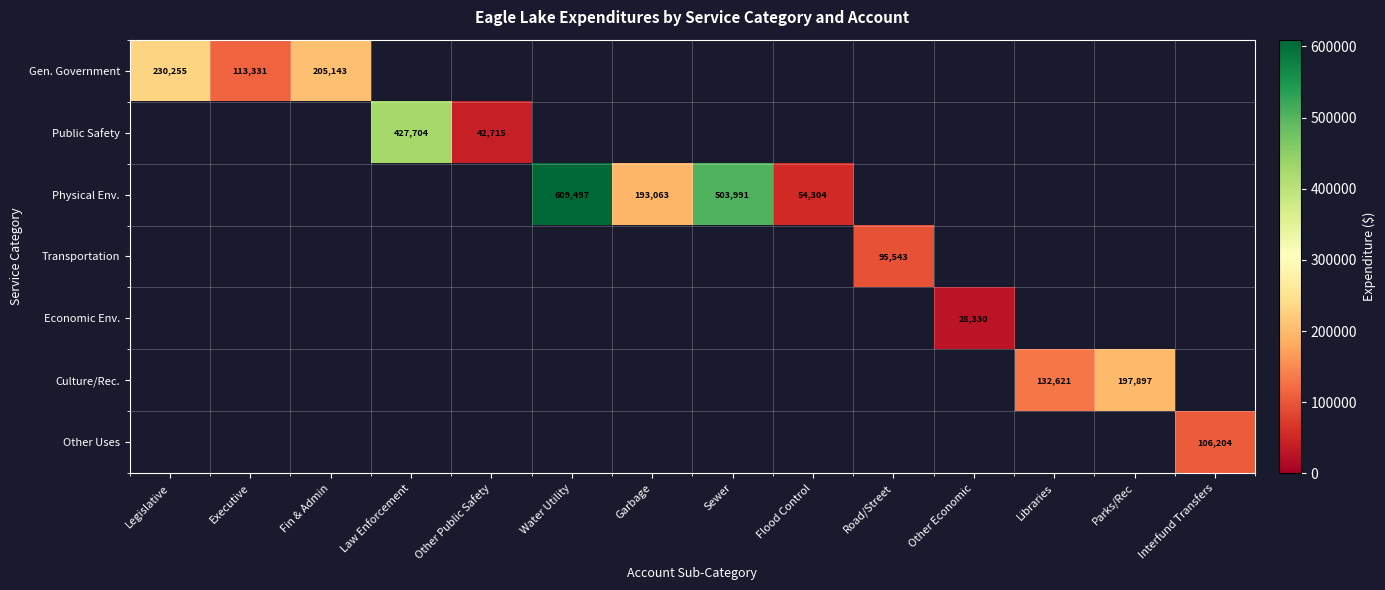

True or false: Economic Env. has a value of 6533 at Other Economic.

False